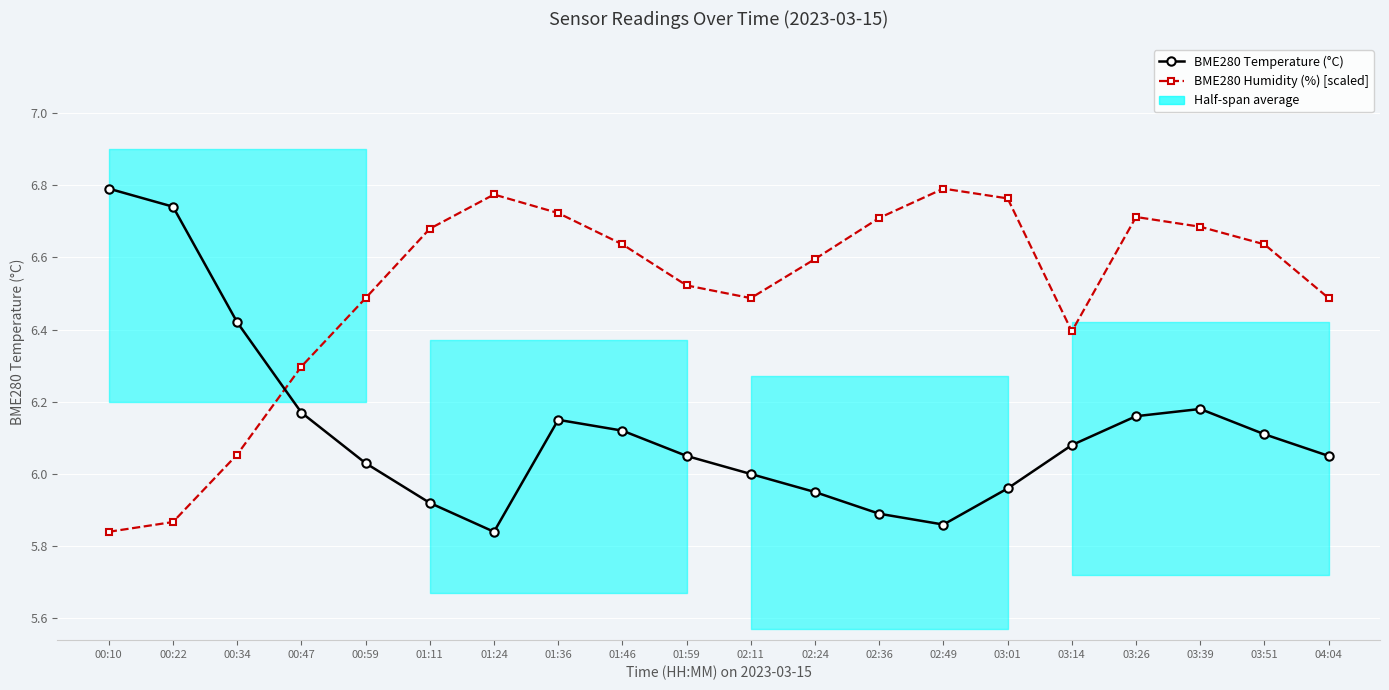

The BME280 Humidity (%) [scaled] series shows 8.9 at 01:46. True or false?

False